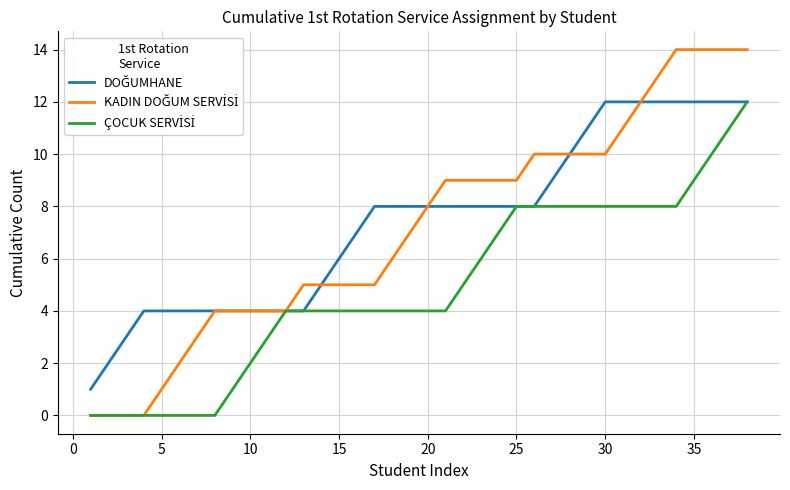

What is the maximum value shown in the chart?

14